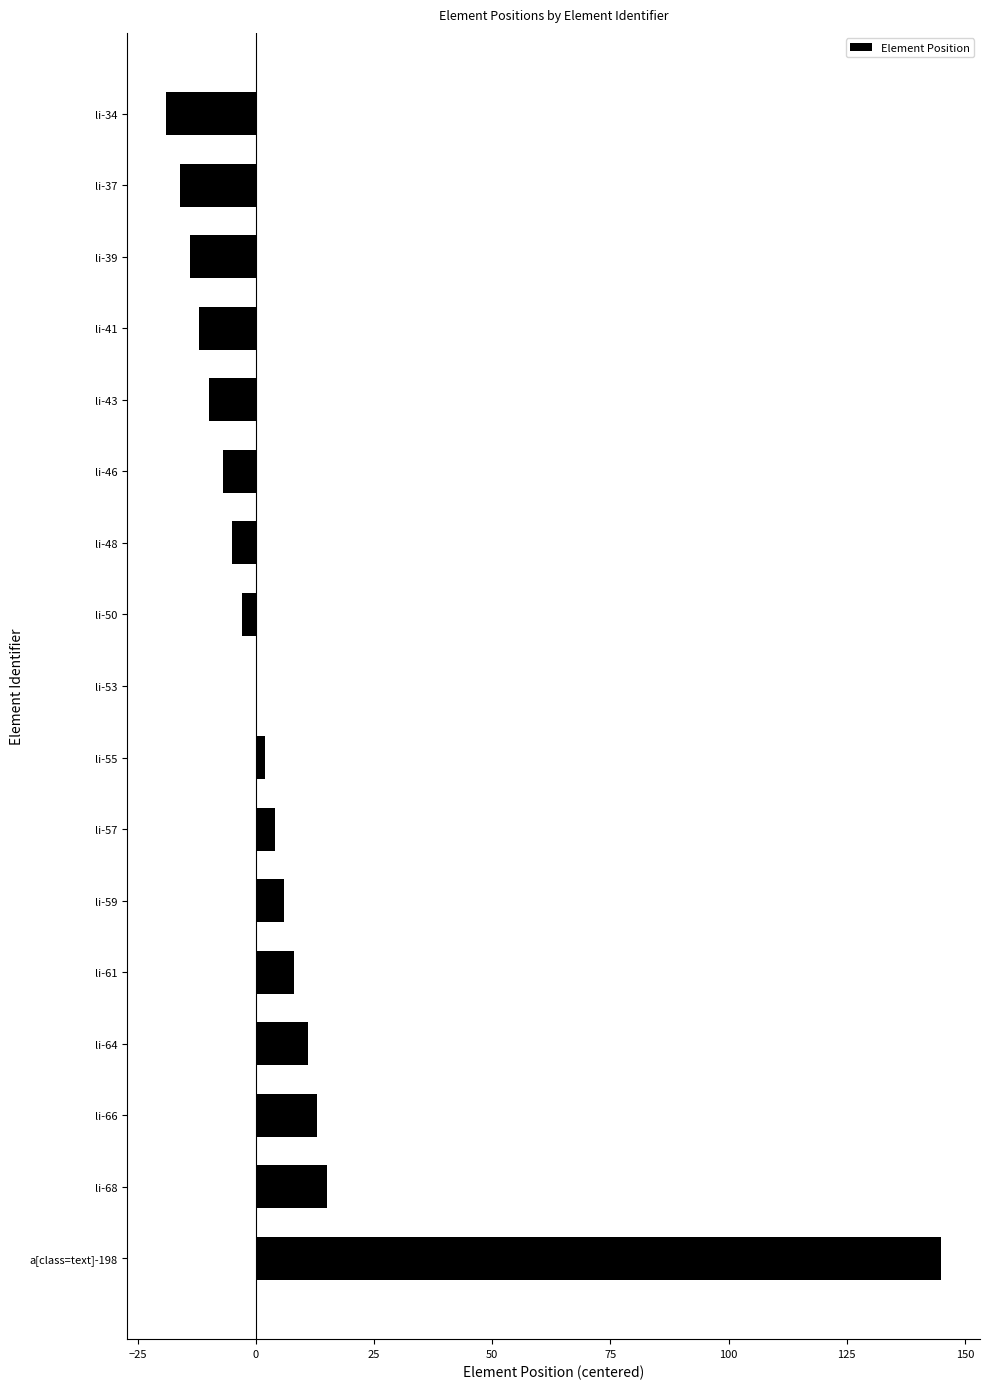

Where is the data nearest to the value 63?

li-68